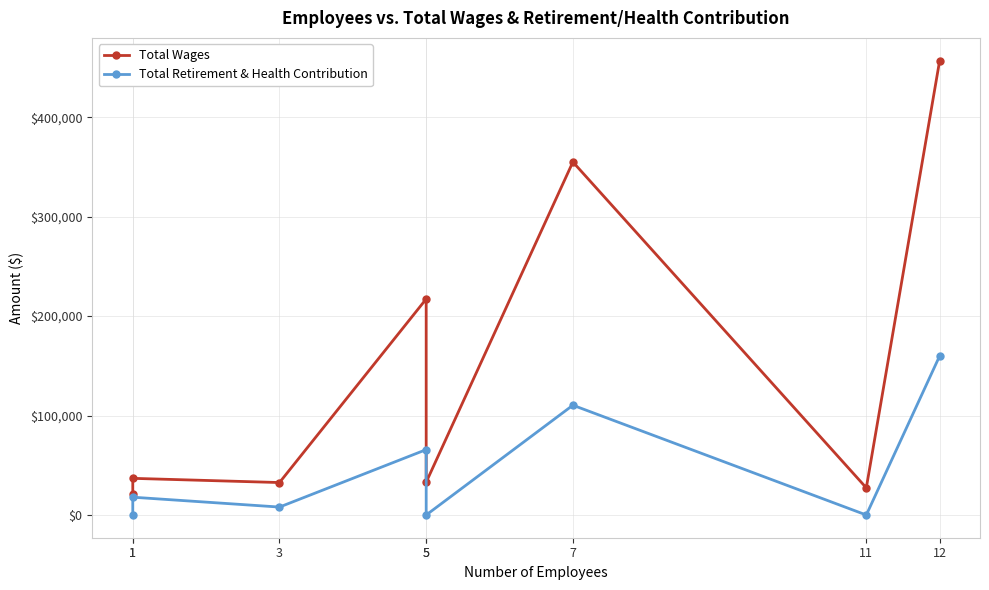

Reading right to left, transcribe all the data shown in this chart.

Total Wages: 12=456854	11=27301	7=354940	5=33000	5=217187	3=32629	1=36861	1=21423
Total Retirement & Health Contribution: 12=159927	11=0	7=110380	5=0	5=65737	3=7981	1=17900	1=0